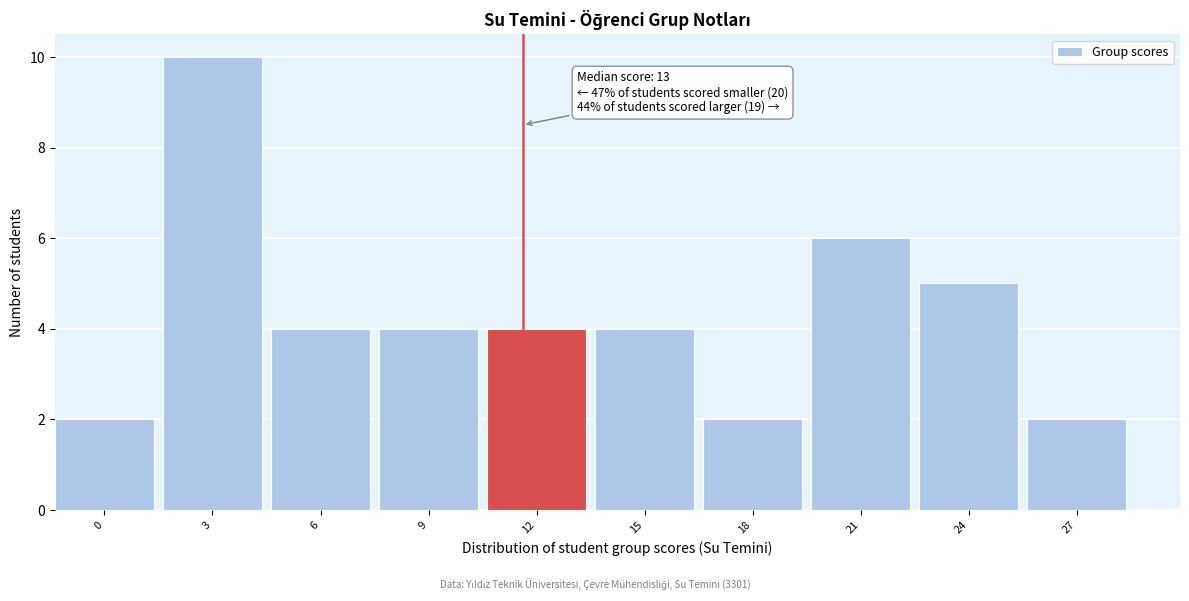

Reading left to right, extract all data points from this chart.

2	10	4	4	4	4	2	6	5	2